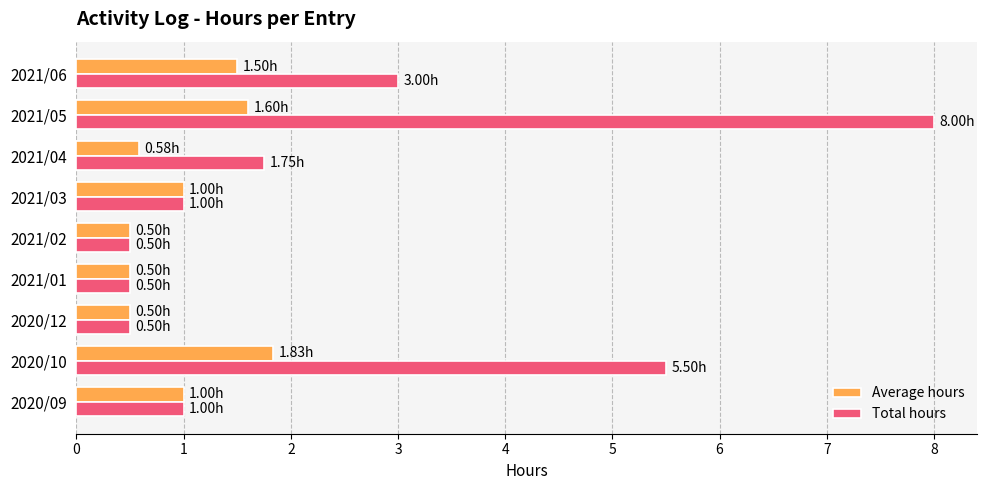

What is the average value of the Total hours series?

2.4